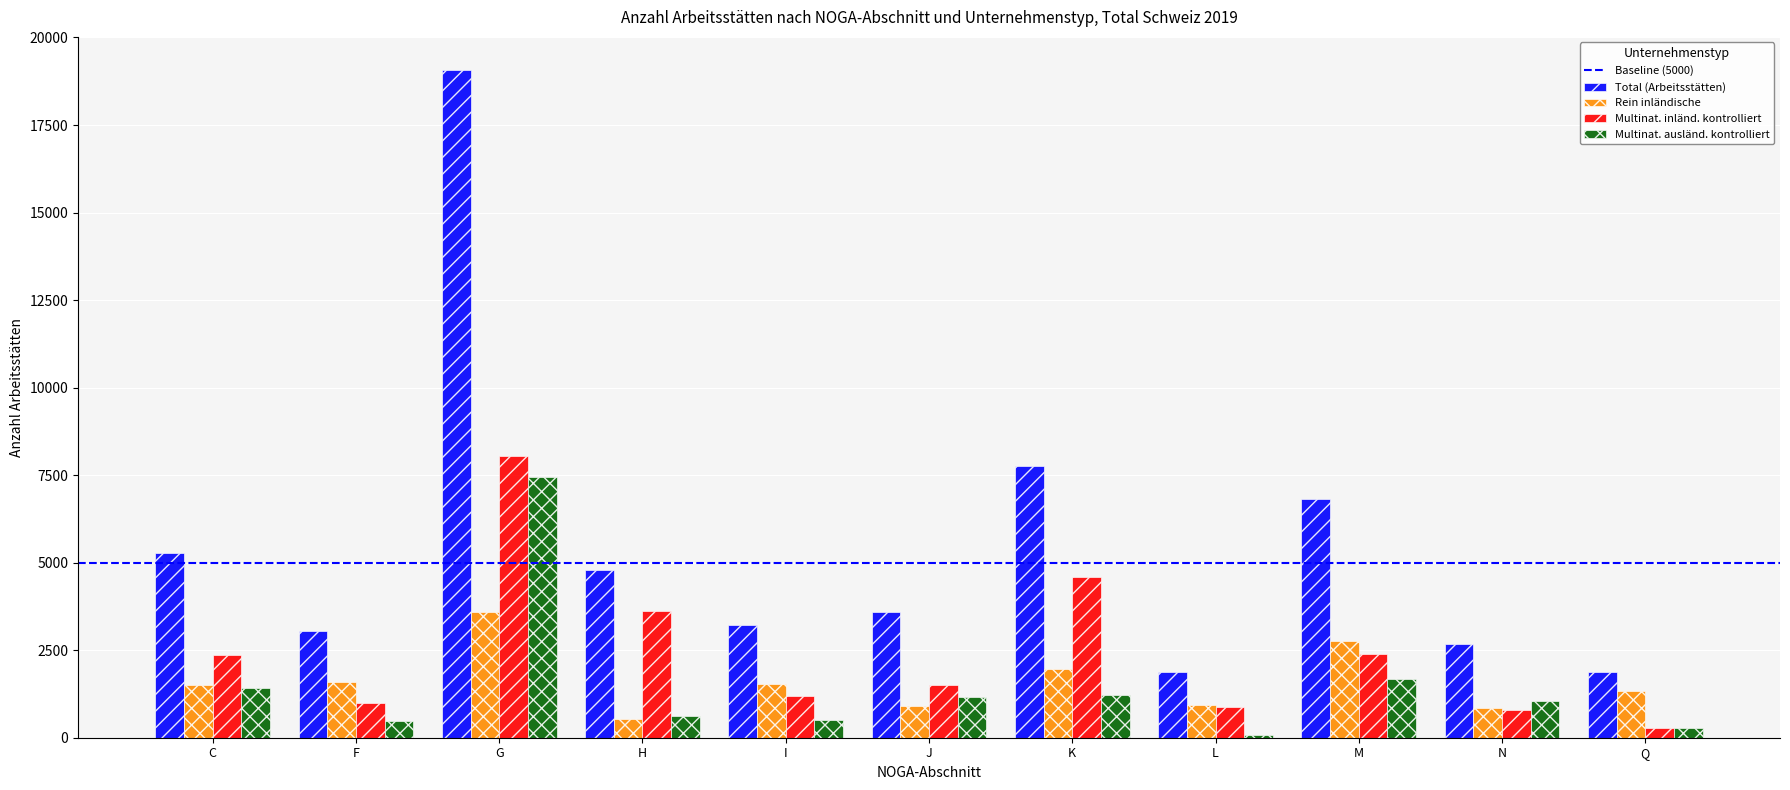

True or false: Total (Arbeitsstätten) has a value of 6990 at H.

False